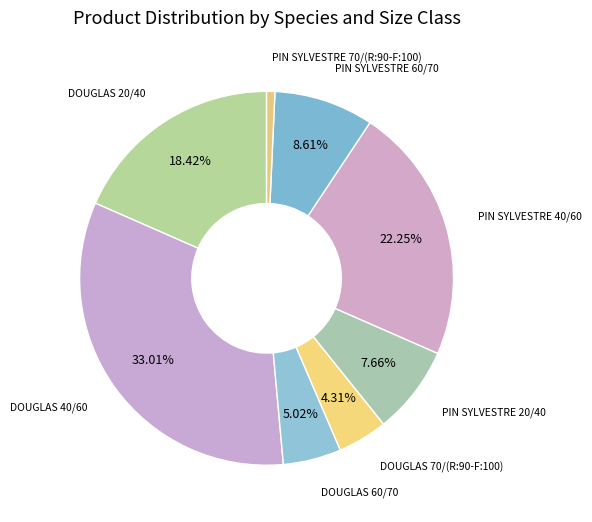

Which category has the smallest portion of the pie?

PIN SYLVESTRE 70/(R:90-F:100)